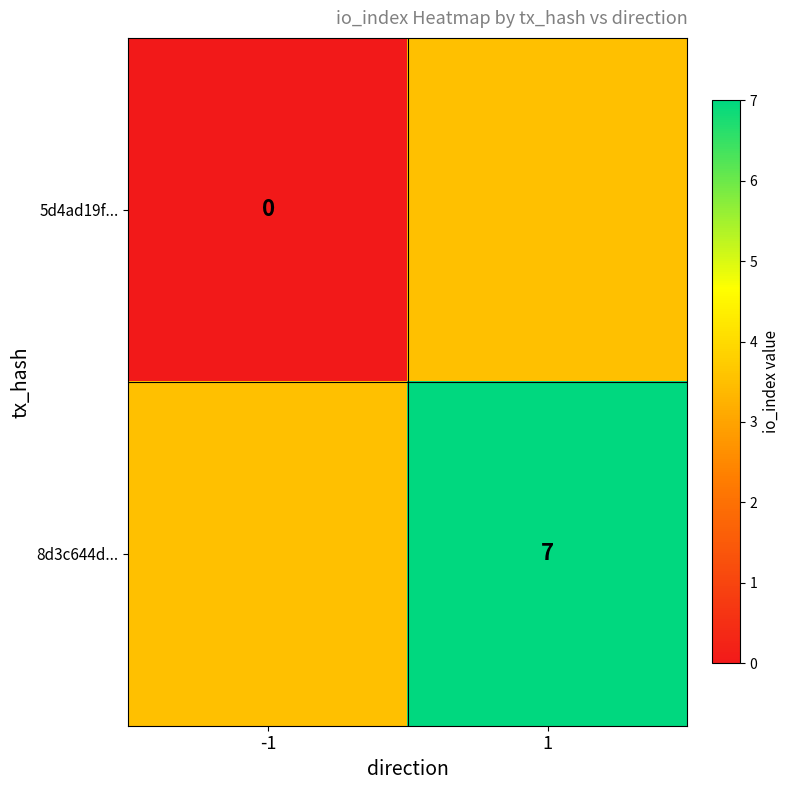

The value of 8d3c644d... at 1 is 1.8. True or false?

False